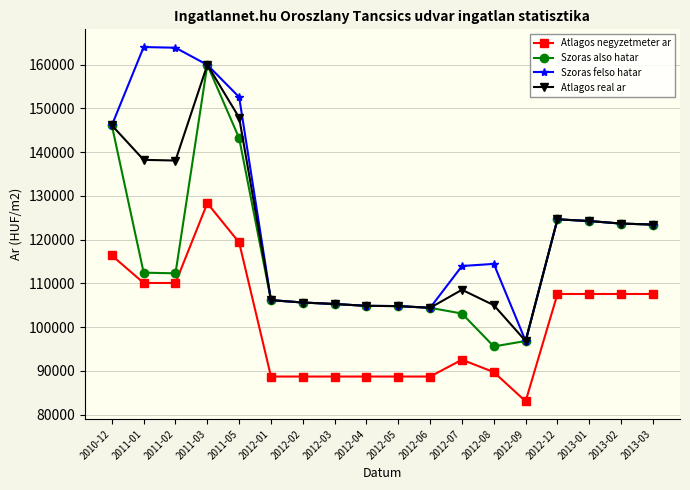

True or false: Atlagos negyzetmeter ar and Szoras also hatar intersect in this chart.

False